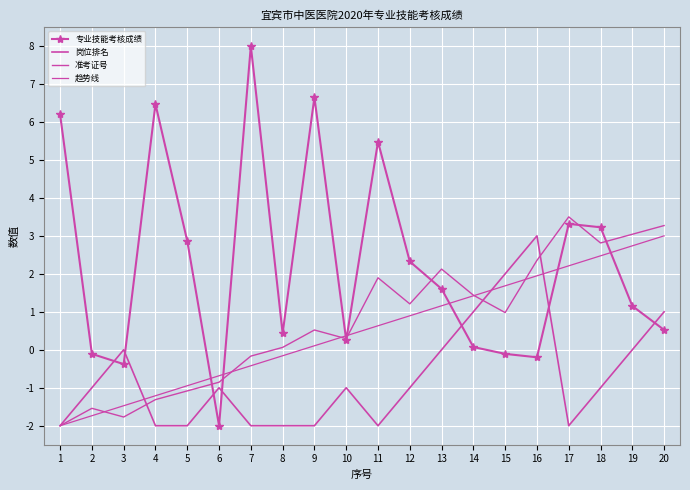

True or false: 趋势线 has more than 1 interior local peaks.

False